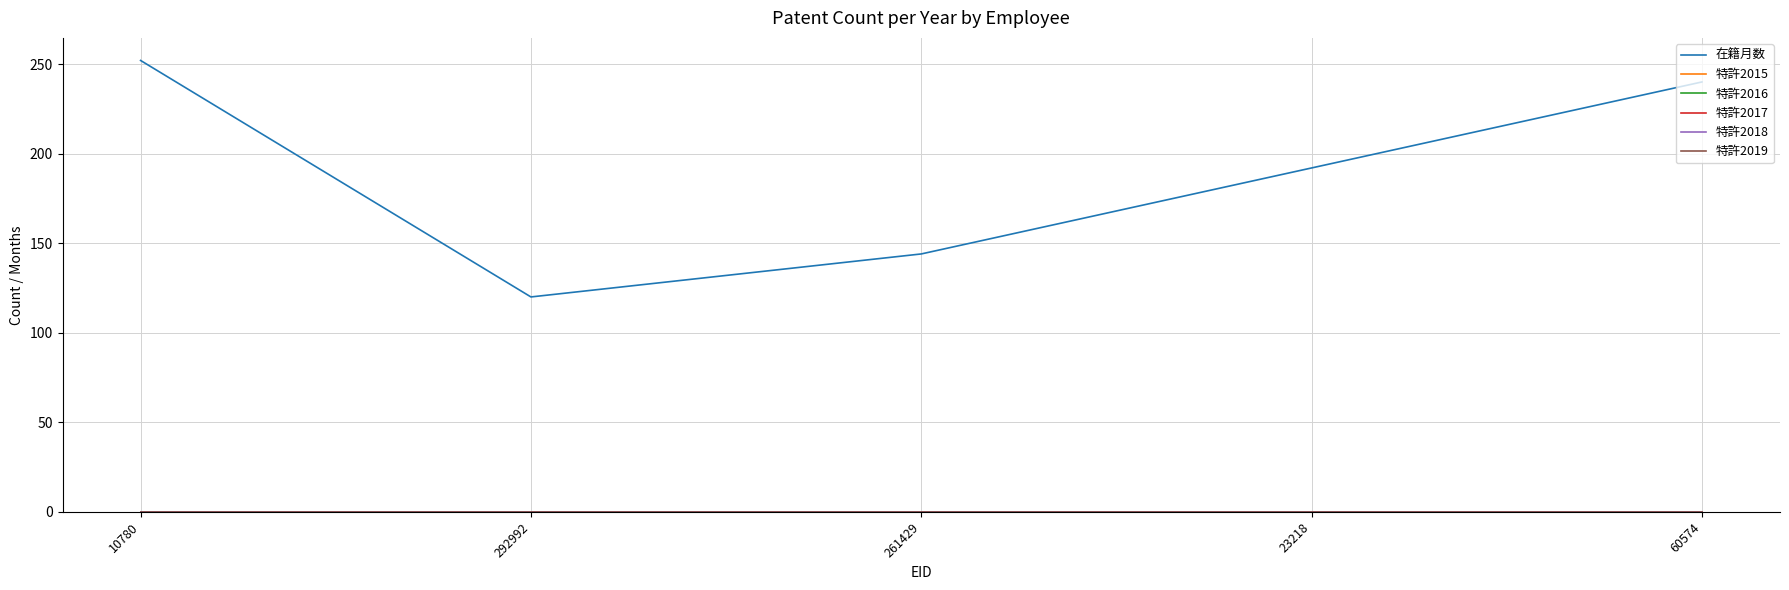

Does the chart display data point markers on the line(s)?

No